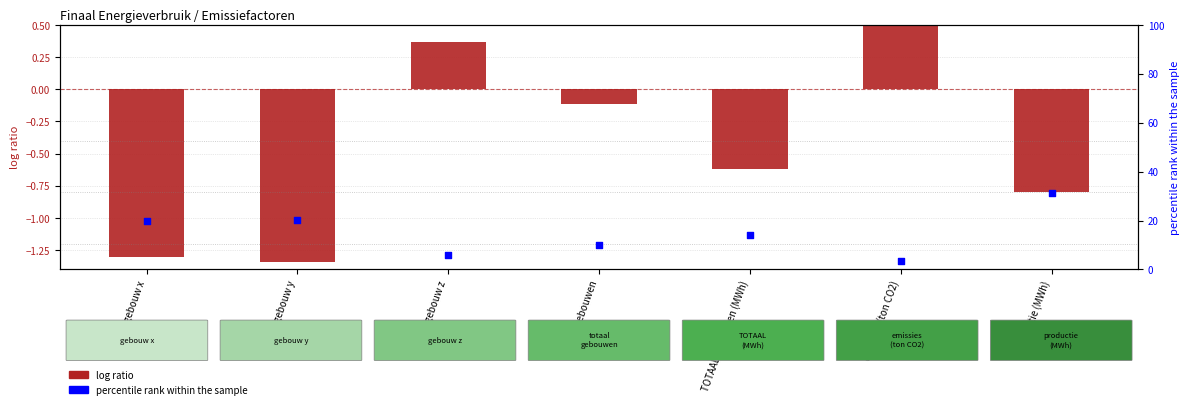

What is the total value across all series at gebouw y?

18.9